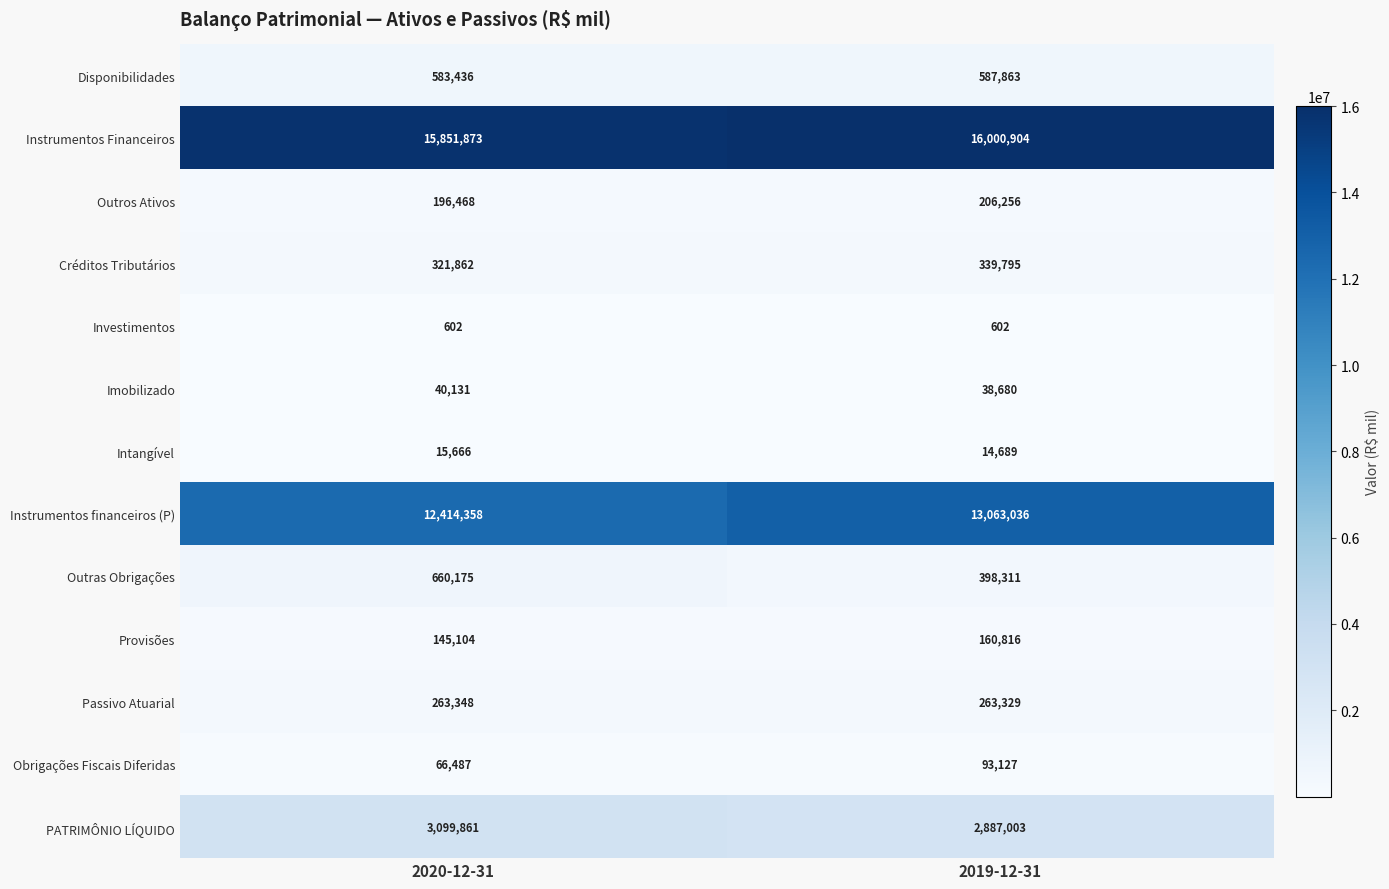

Which series has the largest total across all categories?

Instrumentos Financeiros